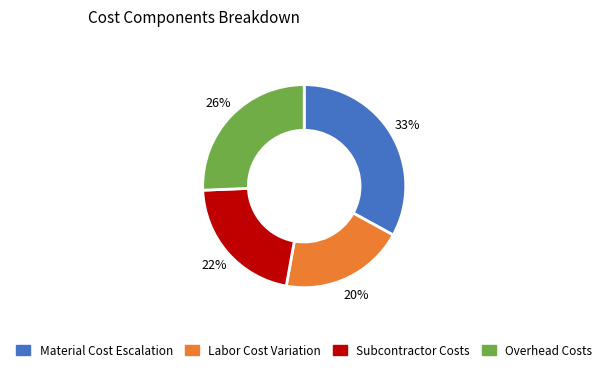

To the nearest percent, what is the difference between the largest and smallest slice percentages?

13%